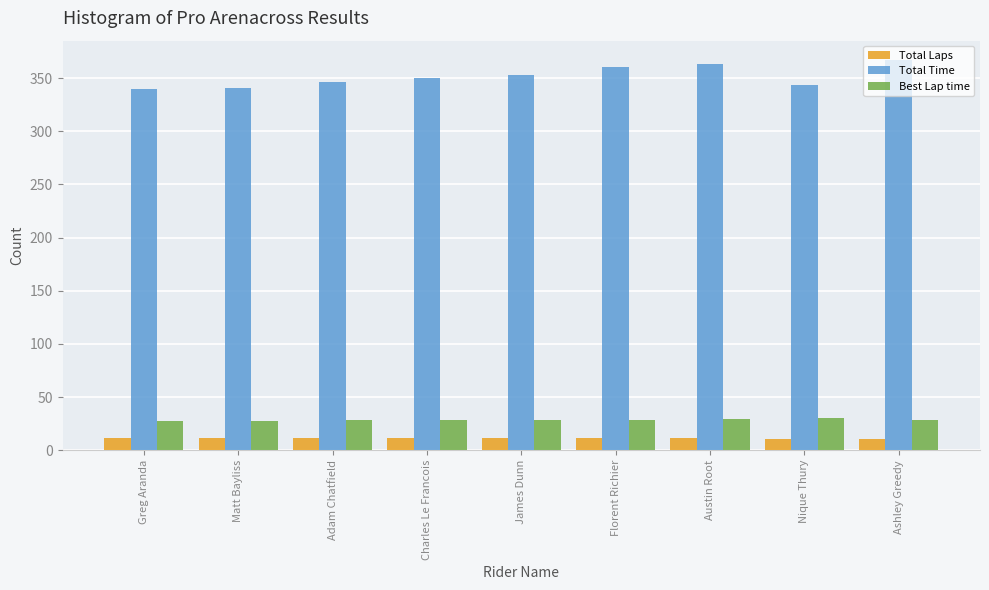

The Best Lap time series shows 28.4 at Charles Le Francois. True or false?

True